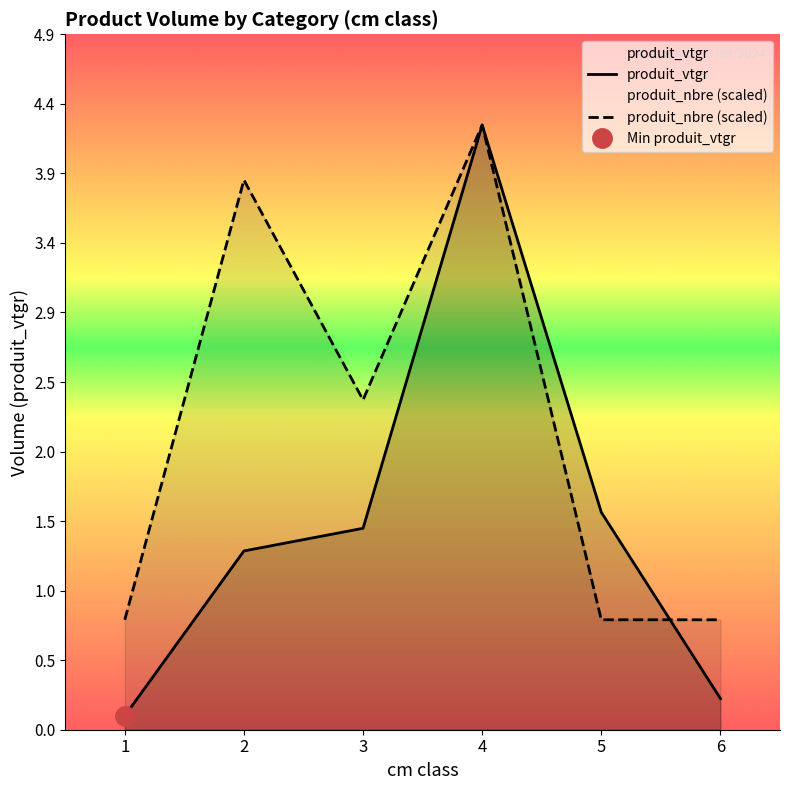

Is it true that produit_nbre equals 1.1 at 6?

False